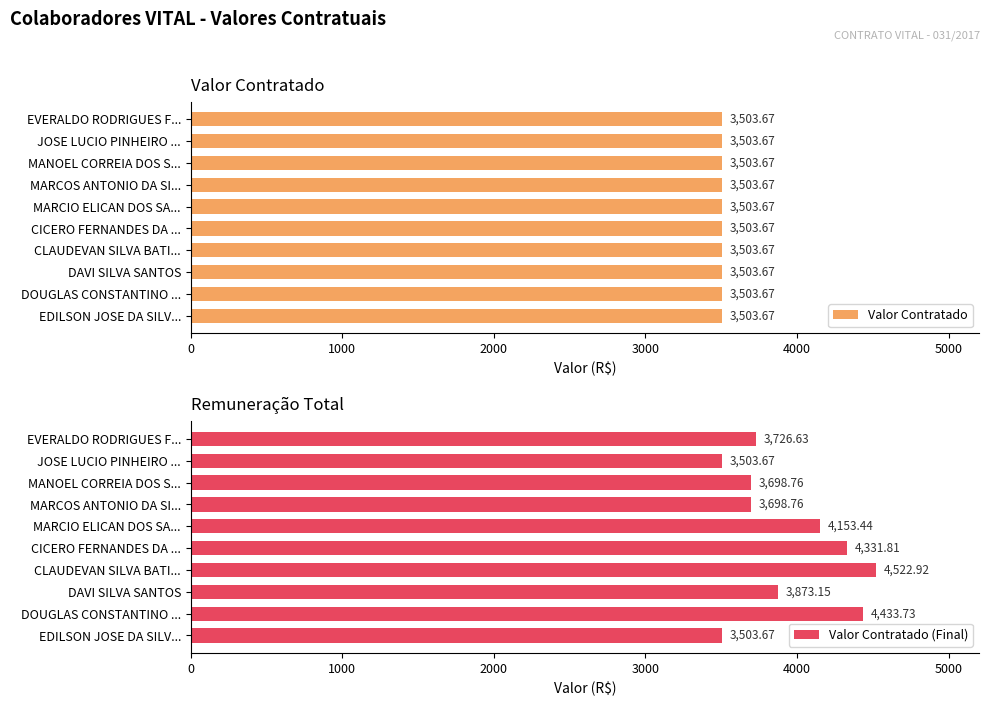

The Valor Contratado (Final) series shows 883.2 at 5000. True or false?

False